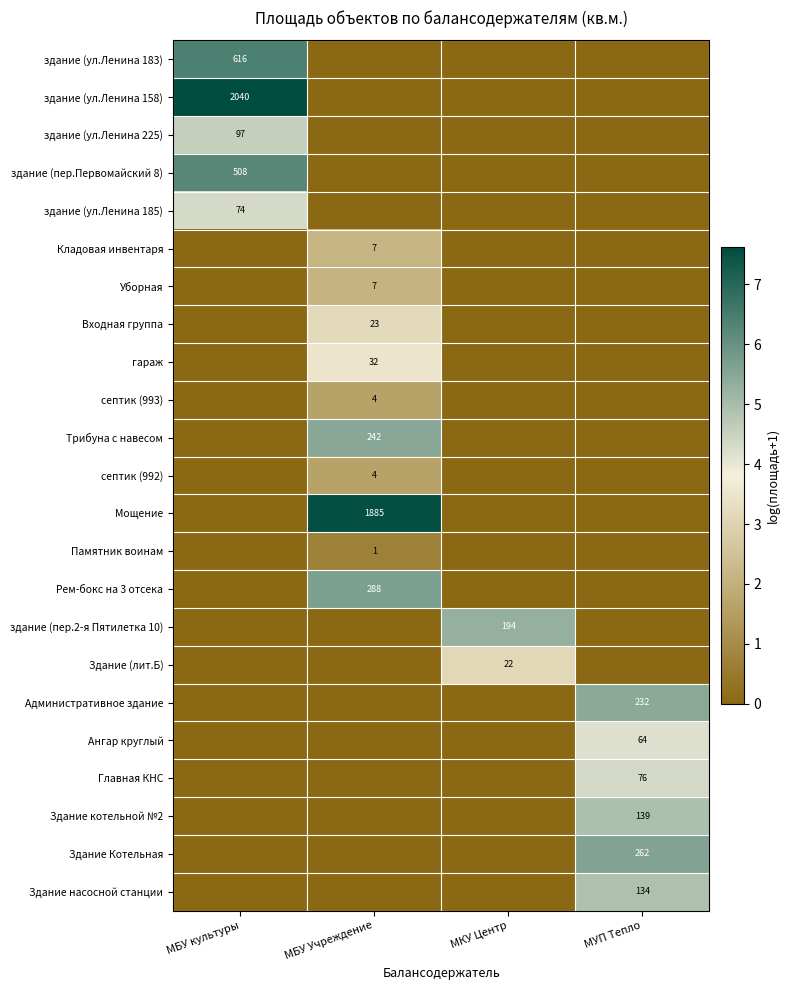

True or false: здание (ул.Ленина 225) has a value of 97 at МБУ культуры.

True